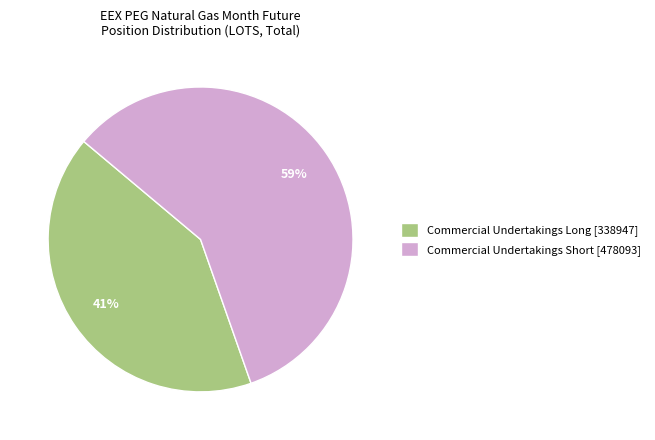

To the nearest percent, what is the average slice percentage?

50%